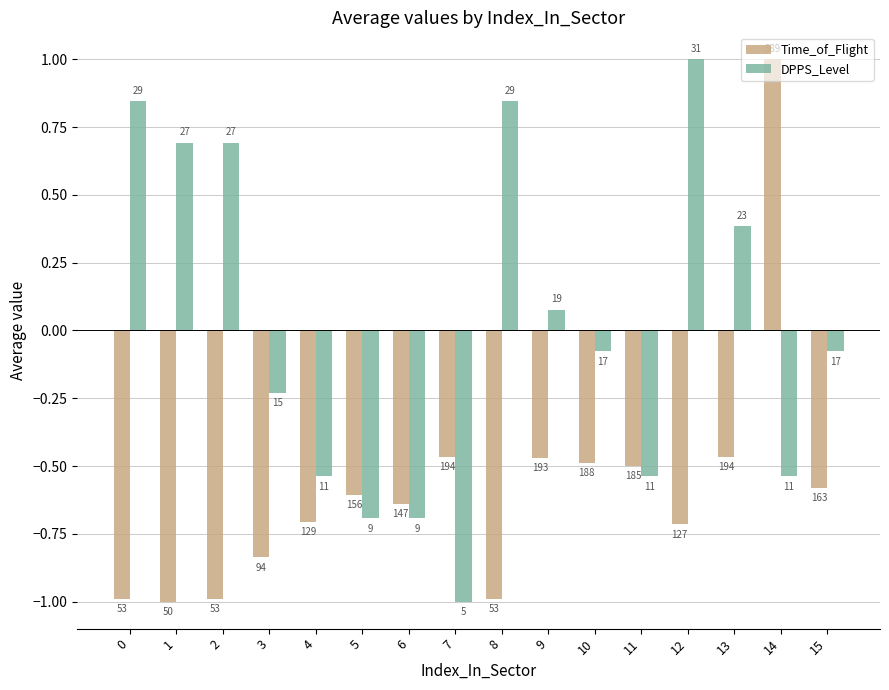

At which category is the sum across all series the highest?

14